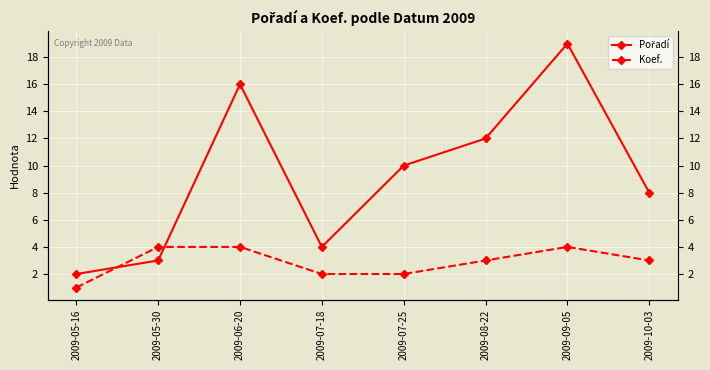

How many data points in Pořadí are less than 10?

4